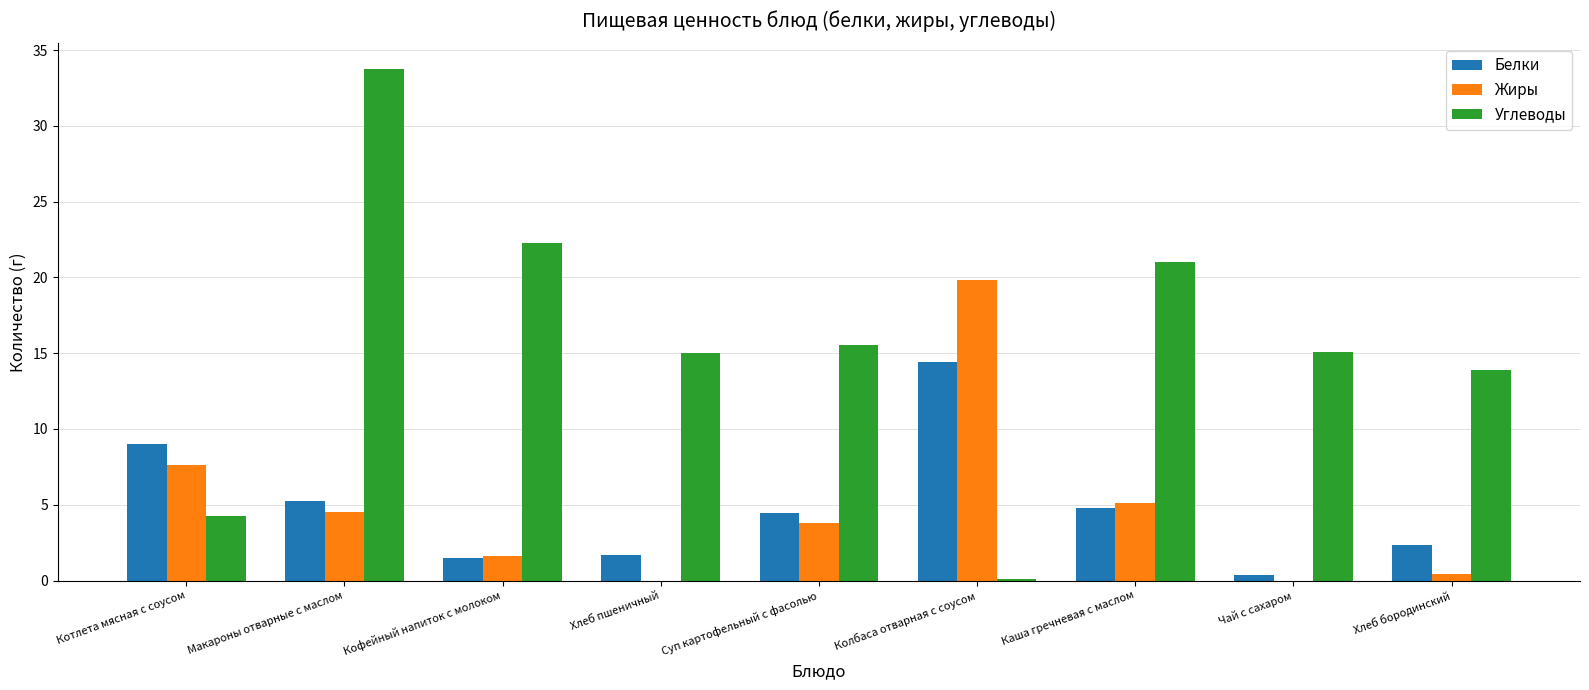

What is the sum of the Углеводы values at Каша гречневая с маслом and Суп картофельный с фасолью?

36.5